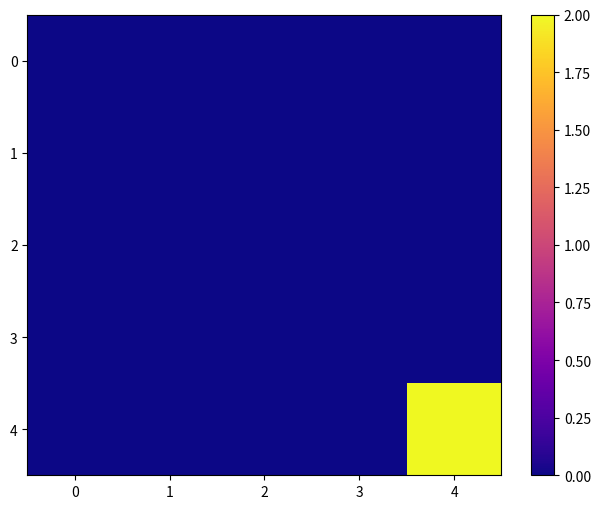

Reading left to right, transcribe all the data shown in this chart.

0: 0=0.0	1=0.0	2=0.0	3=0.0	4=0.0
1: 0=0.0	1=0.0	2=0.0	3=0.0	4=0.0
2: 0=0.0	1=0.0	2=0.0	3=0.0	4=0.0
3: 0=0.0	1=0.0	2=0.0	3=0.0	4=0.0
4: 0=0.0	1=0.0	2=0.0	3=0.0	4=2.0